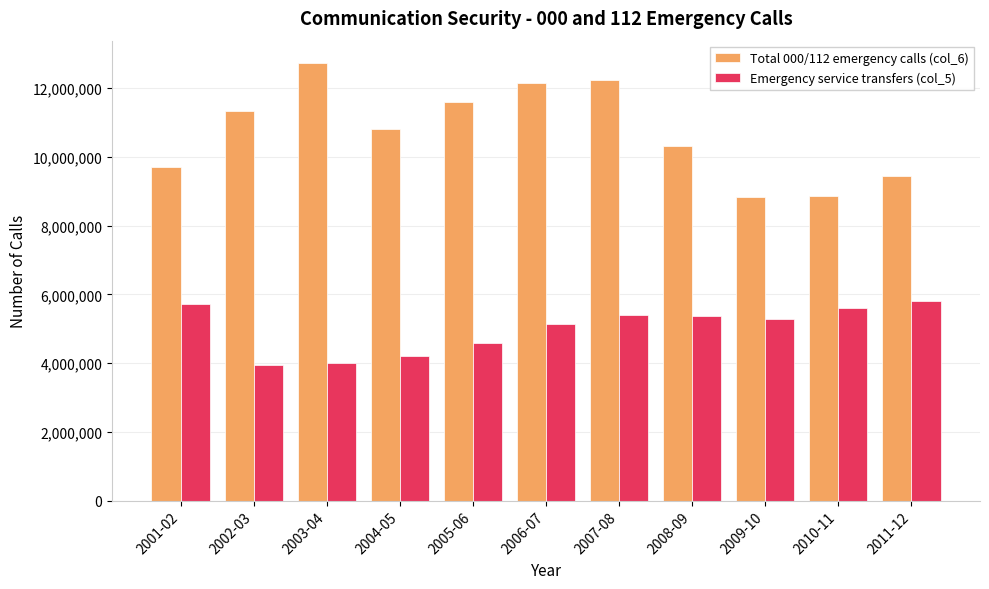

Which series has the largest range (max minus min)?

Total 000/112 emergency calls (col_6)